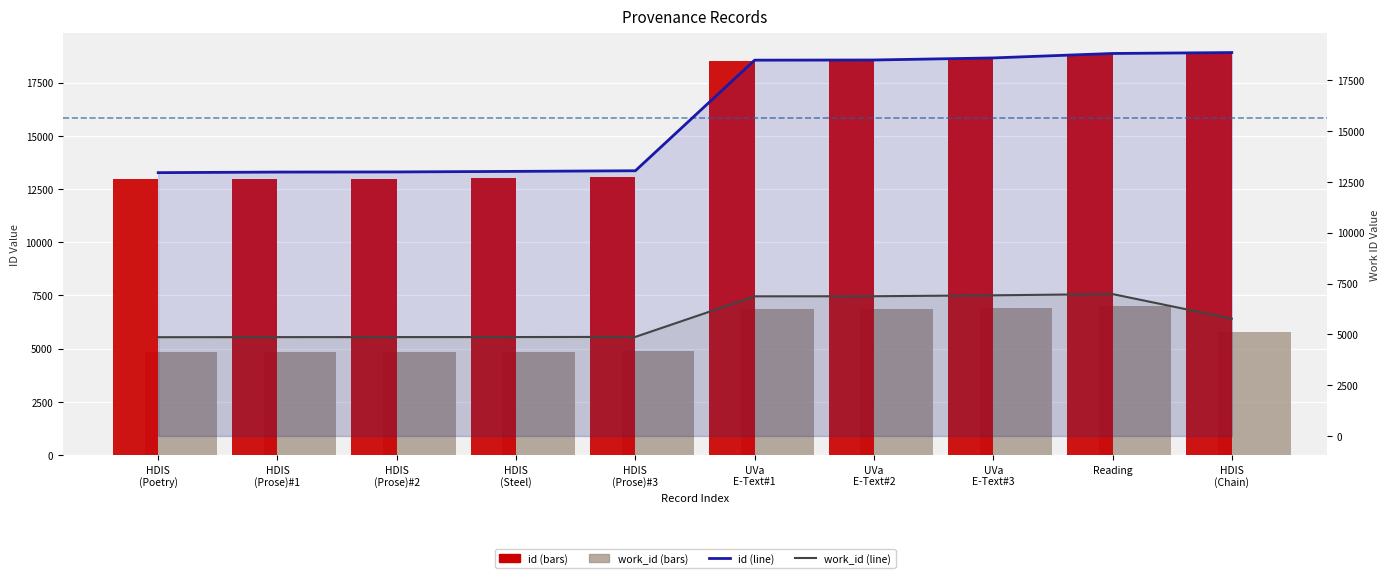

At HDIS
(Chain), list the series in order from largest to smallest.

id, id (line), work_id, work_id (line)